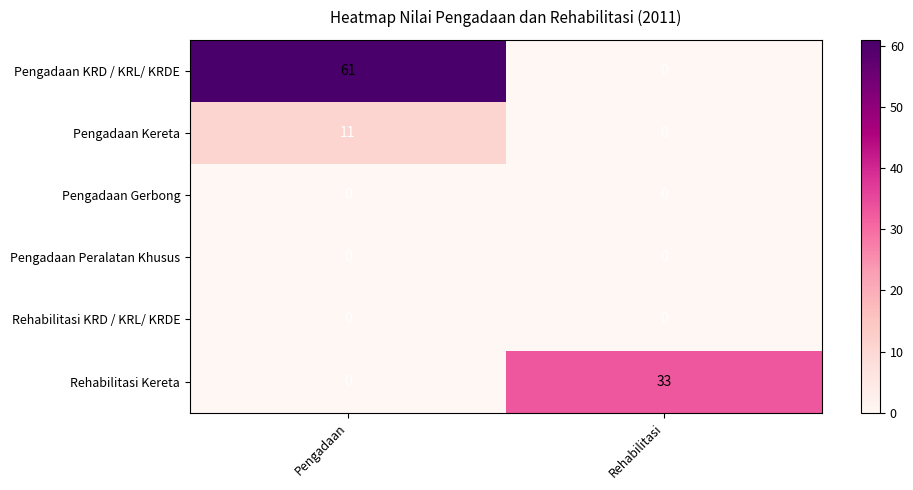

At which category does the chart reach its peak across all series?

Pengadaan